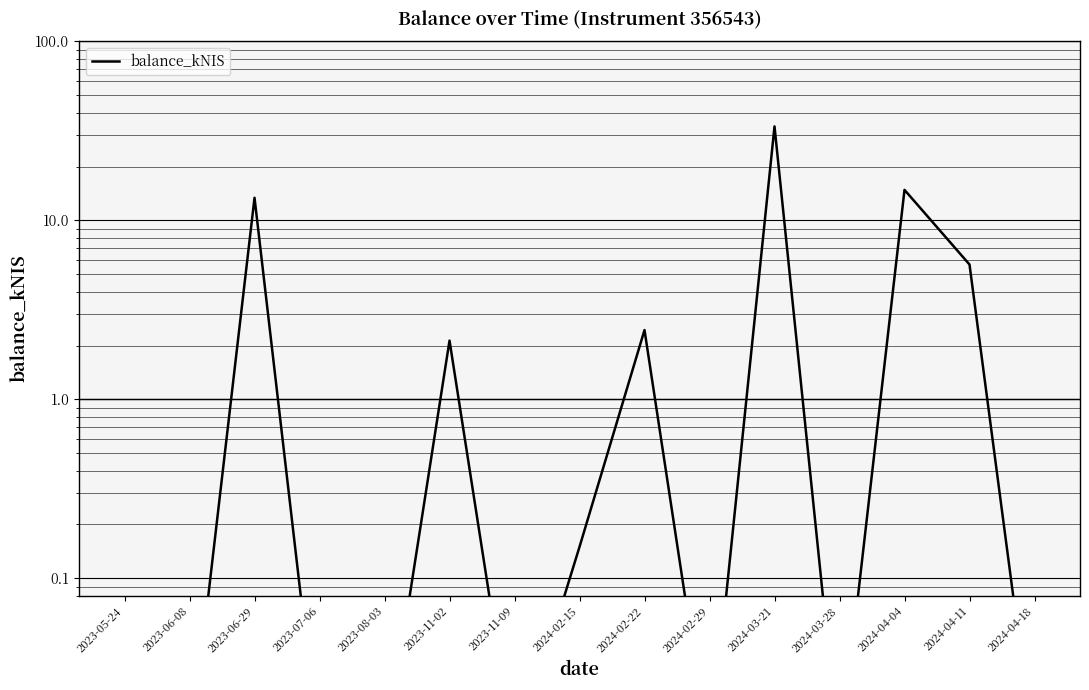

What is the label of the 15th point from the right?

2023-05-24